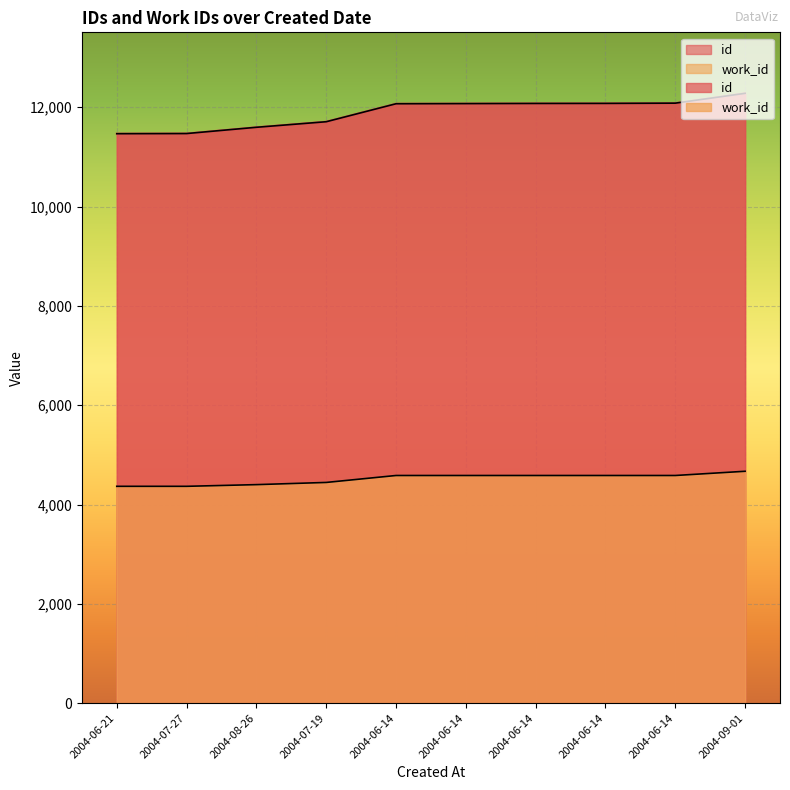

What is the lowest value of the work_id series?

4367